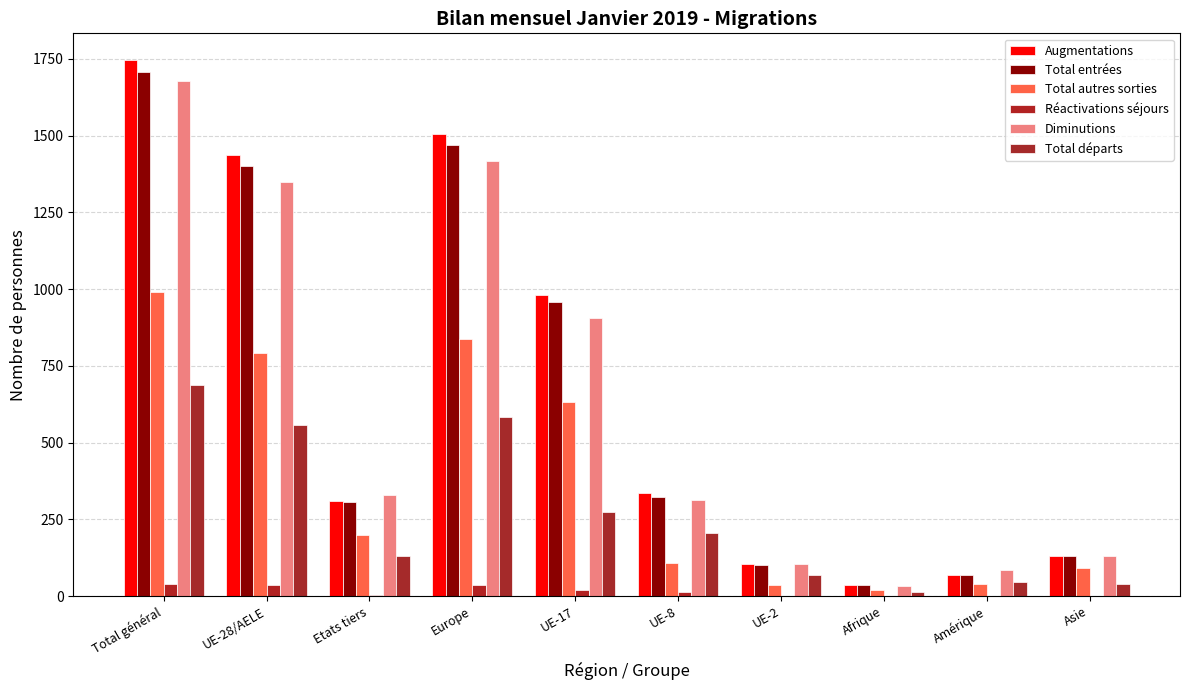

What is the approximate value of Augmentations at Europe?

1507